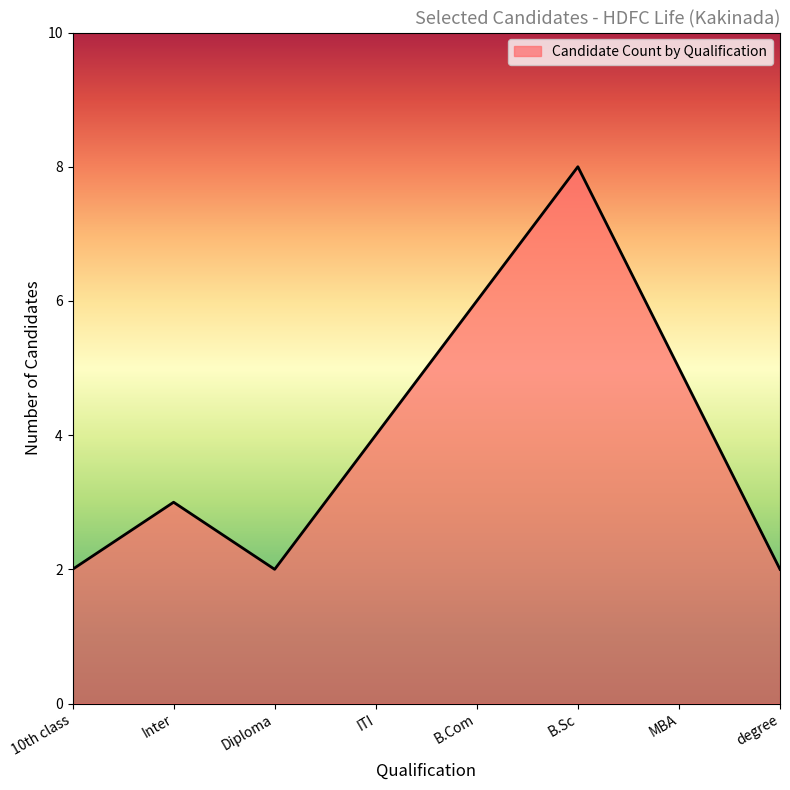

How many lines are shown in the chart?

1